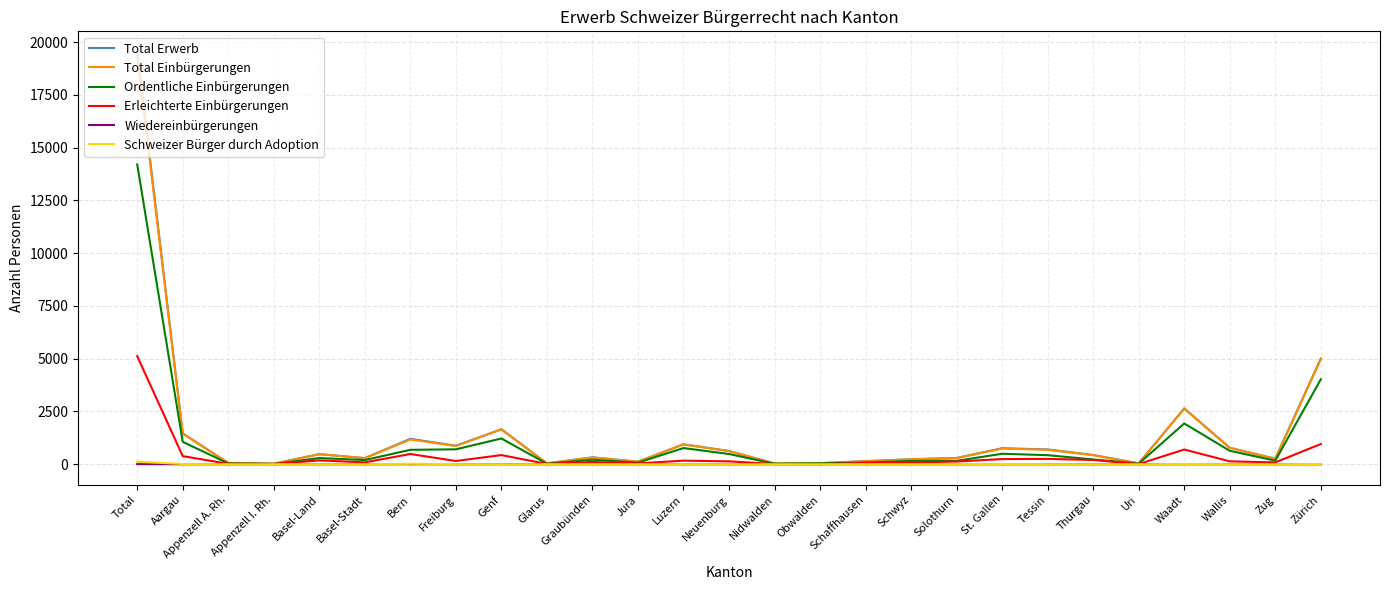

At which category is the sum across all series the highest?

Total